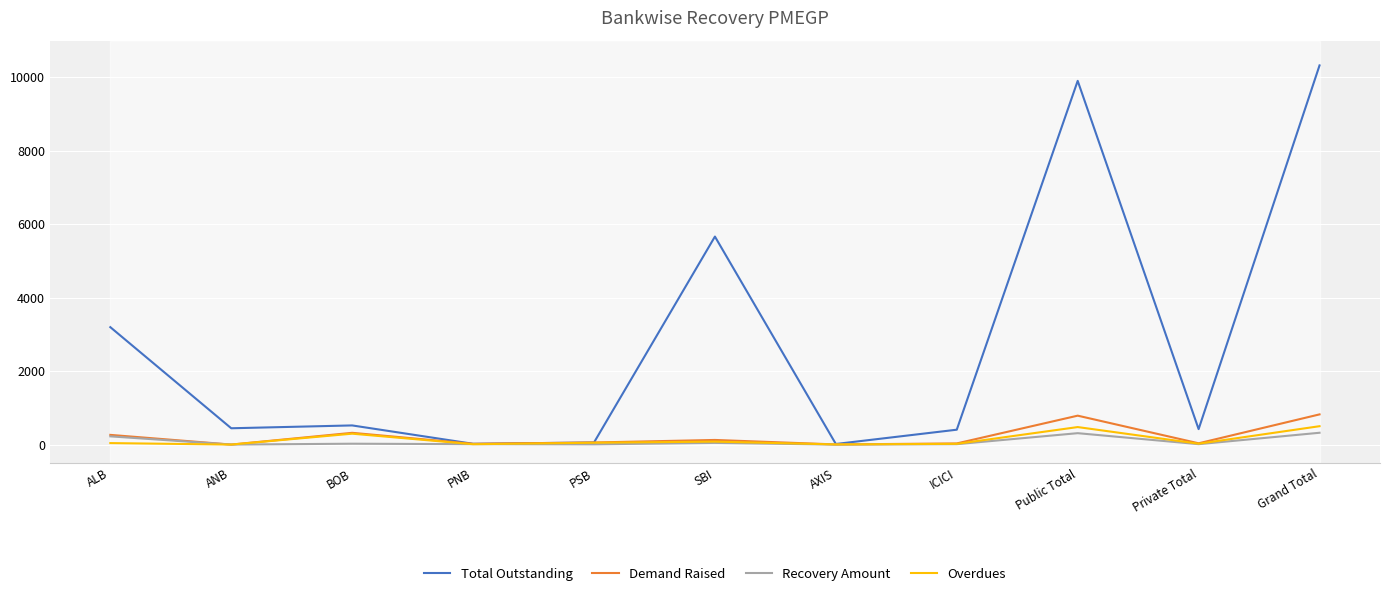

How many lines are shown in the chart?

4